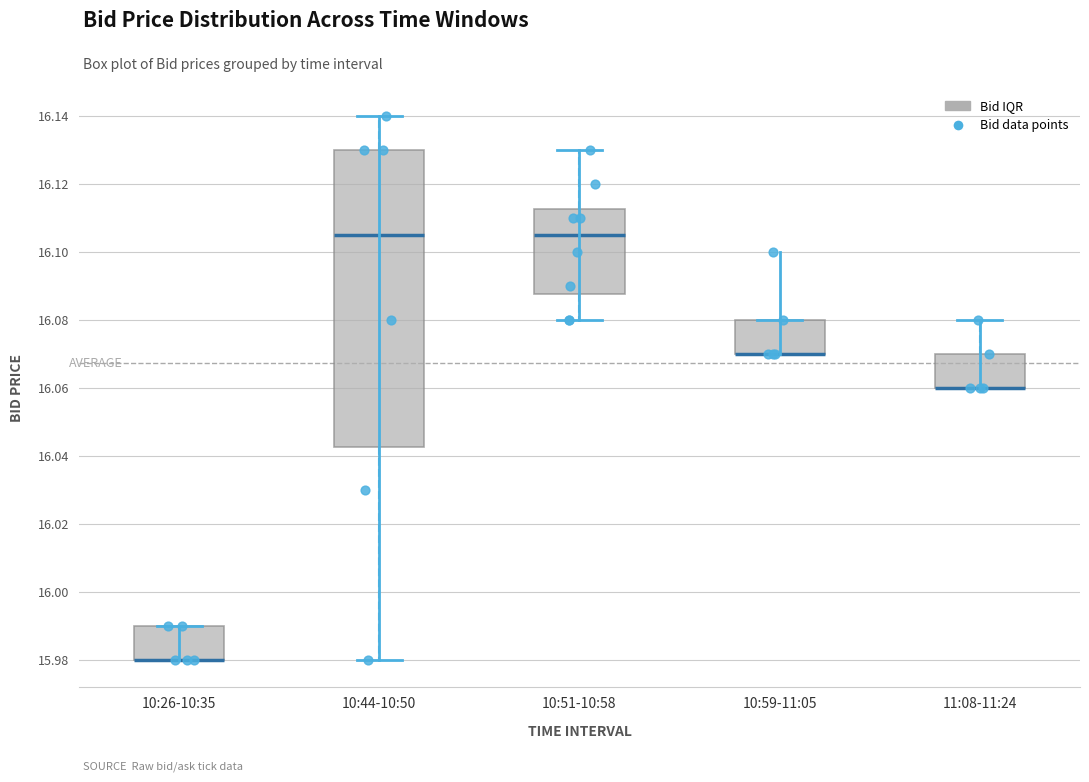

Comparing the boxes themselves (not the whiskers), which one is the tallest?

10:44-10:50